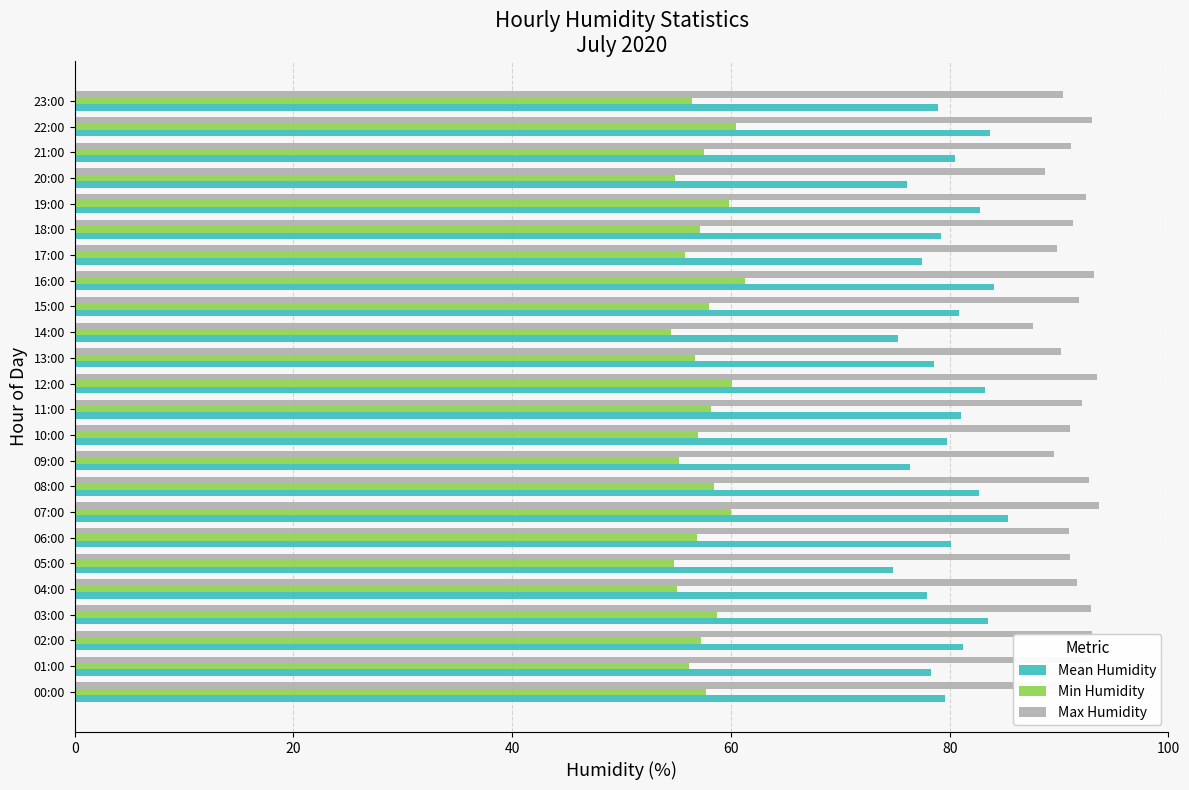

Which series has the largest total across all categories?

Max Humidity